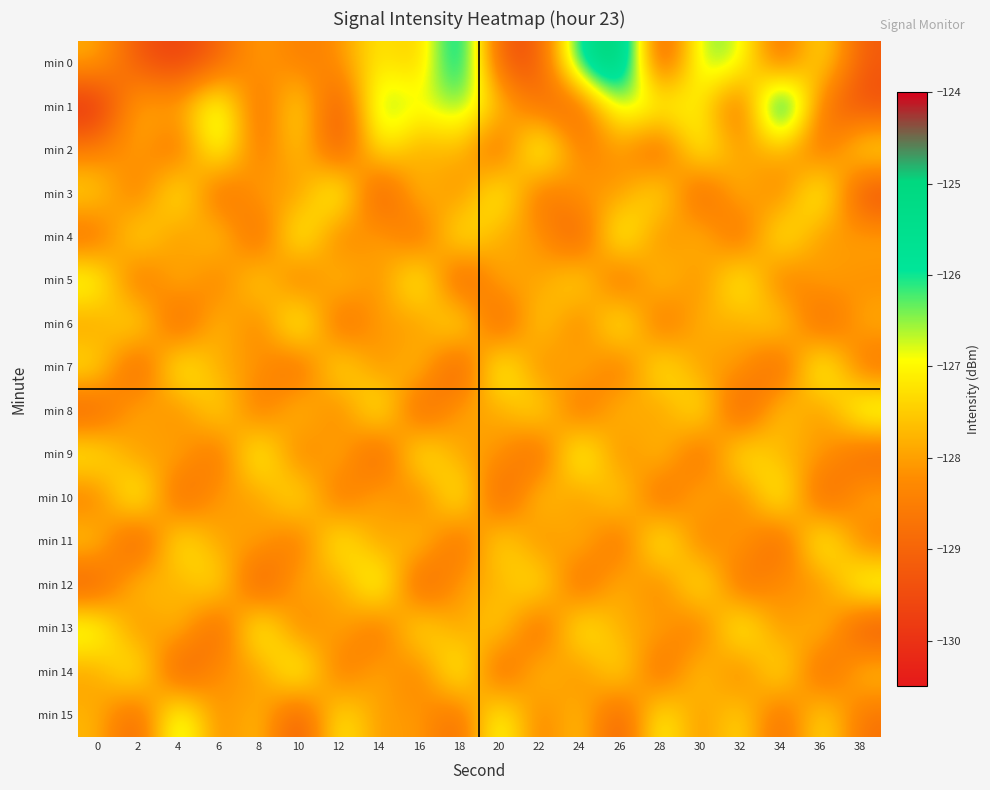

Reading left to right, what are all the values shown in this chart?

min 0: 0=-127.8	2=-129.3	4=-129.8	6=-129.1	8=-127.9	10=-128.6	12=-128.2	14=-127.0	16=-127.8	18=-125.0	20=-129.4	22=-129.4	24=-125.6	26=-124.2	28=-129.8	30=-126.3	32=-126.5	34=-129.1	36=-126.9	38=-129.2
min 1: 0=-130.3	2=-127.6	4=-128.0	6=-126.1	8=-129.2	10=-126.8	12=-129.8	14=-126.1	16=-126.9	18=-126.3	20=-127.5	22=-128.9	24=-129.2	26=-126.5	28=-126.7	30=-127.0	32=-129.4	34=-124.1	36=-128.8	38=-129.5
min 2: 0=-128.5	2=-127.8	4=-129.1	6=-126.3	8=-128.9	10=-127.2	12=-129.6	14=-126.8	16=-128.1	18=-127.5	20=-129.3	22=-126.0	24=-128.7	26=-127.9	28=-129.4	30=-126.5	32=-128.2	34=-127.6	36=-129.0	38=-126.9
min 3: 0=-127.2	2=-128.9	4=-126.5	6=-129.3	8=-127.7	10=-128.4	12=-126.1	14=-129.8	16=-127.3	18=-128.6	20=-126.4	22=-129.1	24=-127.8	26=-128.3	28=-126.7	30=-129.5	32=-127.4	34=-128.8	36=-126.2	38=-129.7
min 4: 0=-129.0	2=-126.8	4=-128.5	6=-127.1	8=-129.4	10=-126.3	12=-128.9	14=-127.6	16=-129.2	18=-126.6	20=-128.1	22=-127.9	24=-129.6	26=-126.2	28=-128.7	30=-127.3	32=-129.3	34=-126.5	36=-128.4	38=-127.8
min 5: 0=-126.5	2=-129.2	4=-127.4	6=-128.8	8=-126.9	10=-129.1	12=-127.2	14=-128.5	16=-126.3	18=-129.7	20=-127.6	22=-128.2	24=-126.8	26=-129.4	28=-127.1	30=-128.6	32=-126.4	34=-129.0	36=-127.7	38=-128.3
min 6: 0=-128.2	2=-126.7	4=-129.5	6=-127.3	8=-128.8	10=-126.1	12=-129.3	14=-127.8	16=-128.4	18=-126.5	20=-129.6	22=-127.0	24=-128.9	26=-126.3	28=-129.2	30=-127.5	32=-128.1	34=-126.9	36=-129.4	38=-127.7
min 7: 0=-127.0	2=-129.6	4=-126.4	6=-128.1	8=-127.9	10=-129.3	12=-126.7	14=-128.5	16=-127.2	18=-129.8	20=-126.2	22=-128.7	24=-127.4	26=-129.1	28=-126.6	30=-128.3	32=-127.8	34=-129.5	36=-126.1	38=-128.9
min 8: 0=-129.3	2=-127.5	4=-128.6	6=-126.9	8=-129.0	10=-127.2	12=-128.8	14=-126.4	16=-129.5	18=-127.7	20=-128.1	22=-126.8	24=-129.2	26=-127.3	28=-128.4	30=-126.6	32=-129.7	34=-127.1	36=-128.5	38=-126.3
min 9: 0=-126.8	2=-128.4	4=-127.6	6=-129.1	8=-126.3	10=-128.9	12=-127.4	14=-129.6	16=-126.5	18=-128.2	20=-127.9	22=-129.4	24=-126.1	26=-128.7	28=-127.2	30=-129.3	32=-126.6	34=-128.0	36=-127.8	38=-129.2
min 10: 0=-128.7	2=-126.2	4=-129.4	6=-127.8	8=-128.3	10=-126.7	12=-129.1	14=-127.5	16=-128.9	18=-126.4	20=-129.6	22=-127.1	24=-128.5	26=-126.9	28=-129.3	30=-127.4	32=-128.8	34=-126.3	36=-129.5	38=-127.7
min 11: 0=-127.3	2=-129.8	4=-126.6	6=-128.2	8=-127.7	10=-129.0	12=-126.5	14=-128.4	16=-127.1	18=-129.3	20=-126.8	22=-128.6	24=-127.4	26=-129.2	28=-126.3	30=-128.9	32=-127.6	34=-129.5	36=-126.2	38=-128.7
min 12: 0=-129.4	2=-127.2	4=-128.1	6=-126.8	8=-129.7	10=-127.5	12=-128.3	14=-126.1	16=-129.6	18=-127.8	20=-128.0	22=-126.7	24=-129.3	26=-127.4	28=-128.8	30=-126.5	32=-129.2	34=-127.9	36=-128.6	38=-126.4
min 13: 0=-126.4	2=-128.6	4=-127.3	6=-129.5	8=-126.2	10=-128.8	12=-127.6	14=-129.1	16=-126.7	18=-128.3	20=-127.0	22=-129.4	24=-126.5	26=-128.1	28=-127.7	30=-129.0	32=-126.3	34=-128.5	36=-127.2	38=-129.6
min 14: 0=-128.1	2=-126.5	4=-129.7	6=-127.9	8=-128.4	10=-126.2	12=-129.0	14=-127.6	16=-128.8	18=-126.3	20=-129.5	22=-127.2	24=-128.6	26=-126.8	28=-129.3	30=-127.1	32=-128.9	34=-126.6	36=-129.4	38=-127.4
min 15: 0=-127.7	2=-129.3	4=-126.1	6=-128.5	8=-127.4	10=-129.6	12=-126.8	14=-128.2	16=-127.9	18=-129.1	20=-126.4	22=-128.7	24=-127.3	26=-129.5	28=-126.6	30=-128.4	32=-127.0	34=-129.2	36=-126.9	38=-128.8